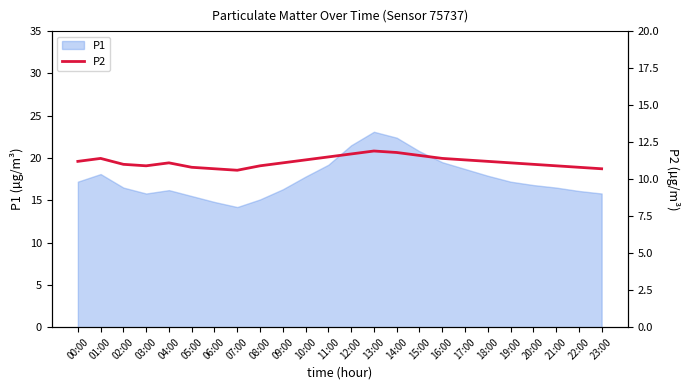

At which category does the data reach its first local valley?

03:00